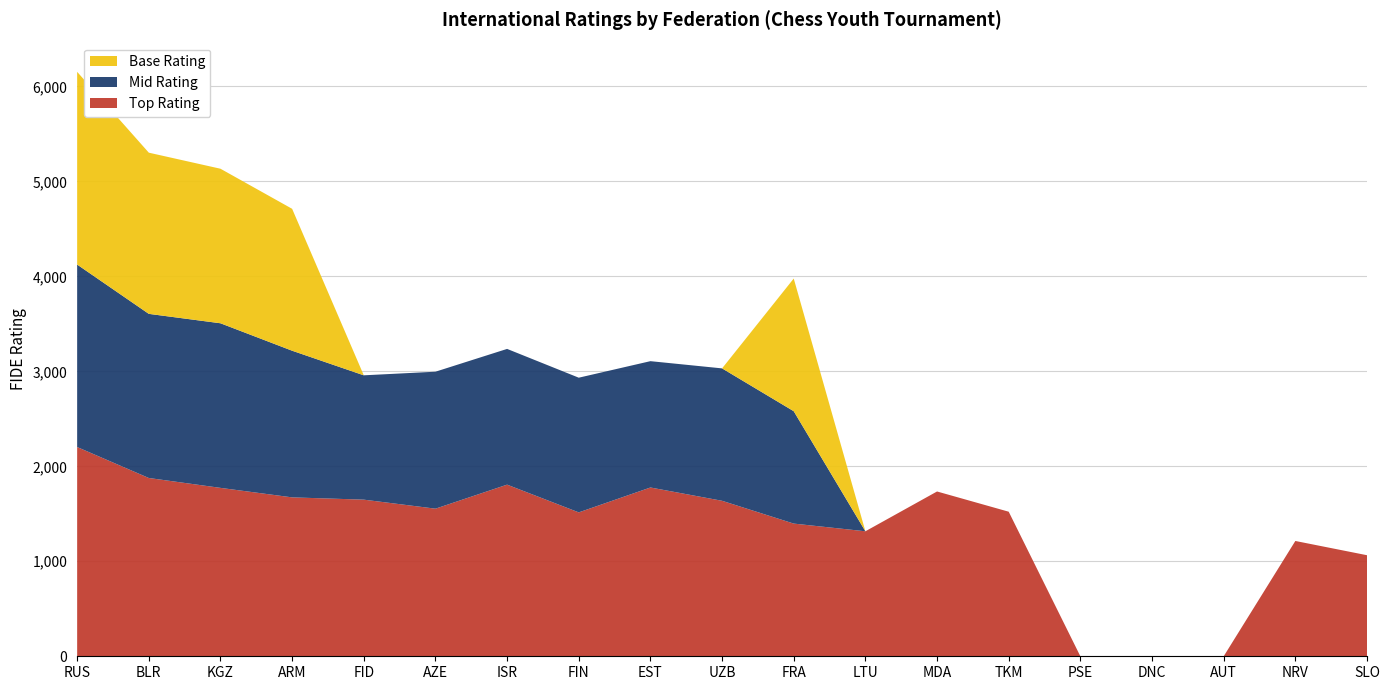

Reading left to right, what are all the values shown in this chart?

Top Rating: 2203	1877	1773	1673	1649	1554	1807	1515	1777	1637	1397	1316	1735	1522	0	0	0	1214	1064
Mid Rating: 1921	1728	1733	1544	1309	1442	1429	1418	1330	1394	1183	0	0	0	0	0	0	0	0
Base Rating: 2029	1697	1627	1494	0	0	0	0	0	0	1397	0	0	0	0	0	0	0	0